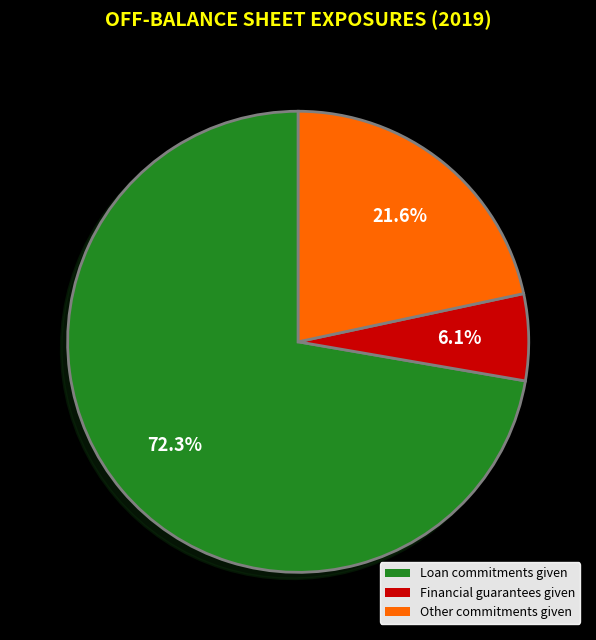

Is it true that Financial guarantees given is 1% of the pie?

False